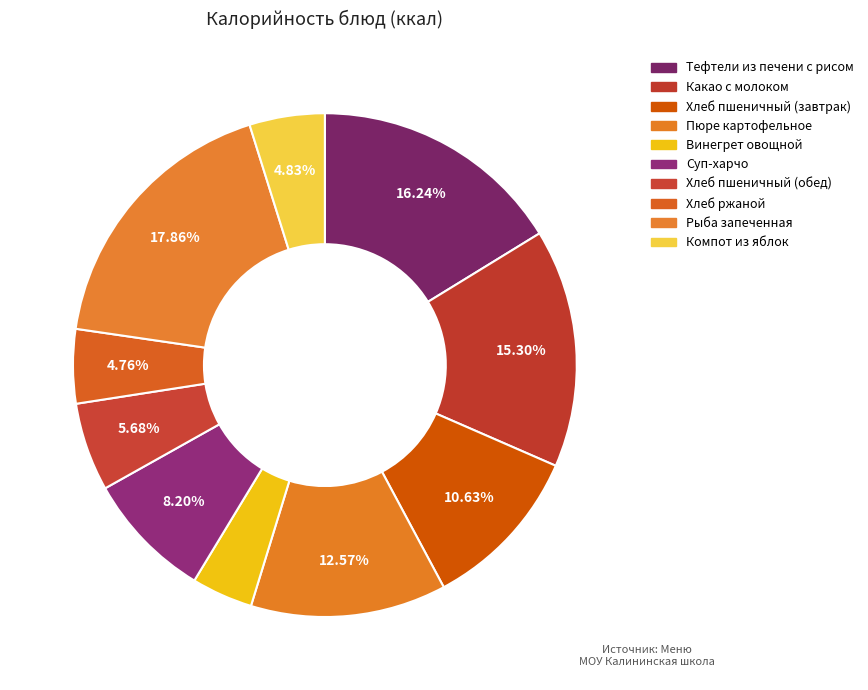

How many slices are in this pie chart?

10